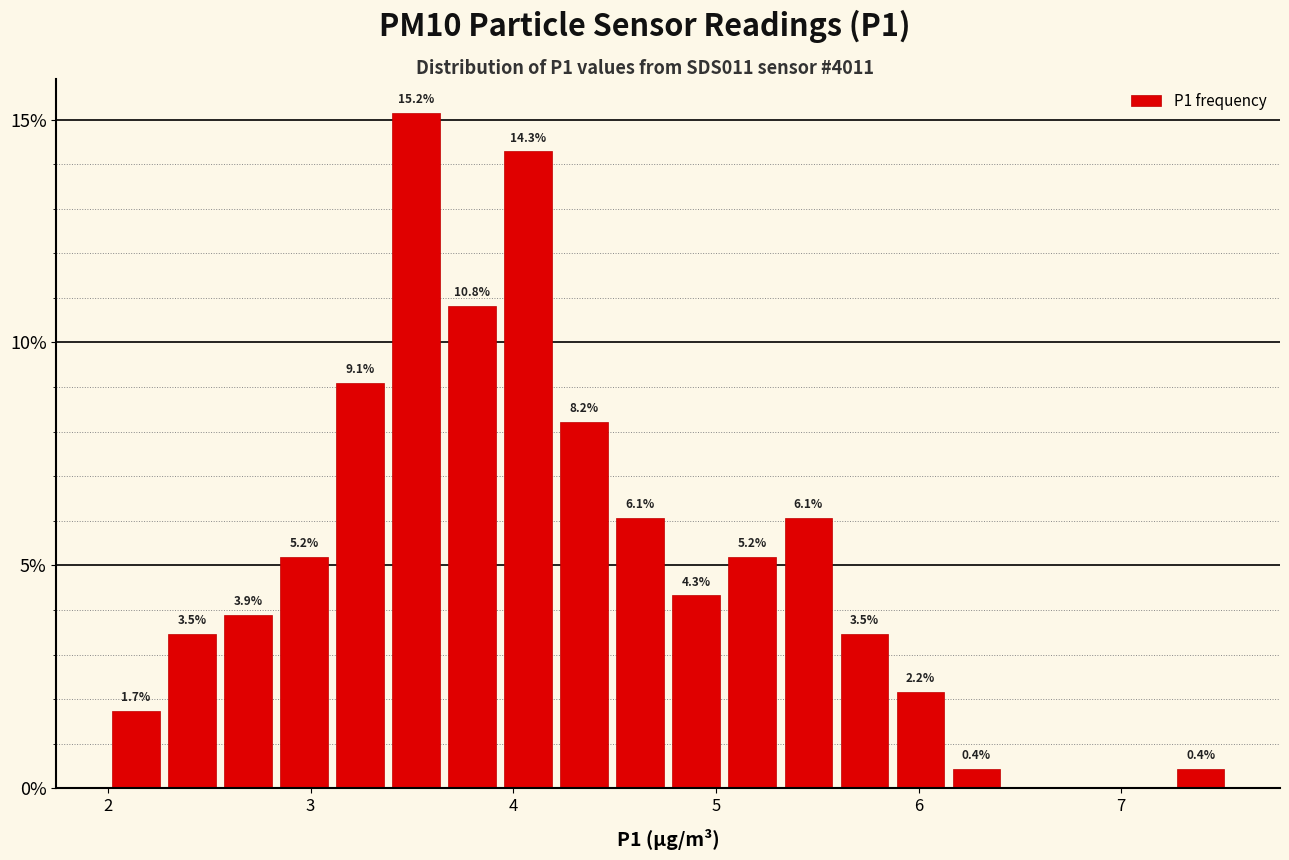

Around what value on the x-axis is the tallest bar? Give the approximate position of its centre, as read against the axis.

3.5